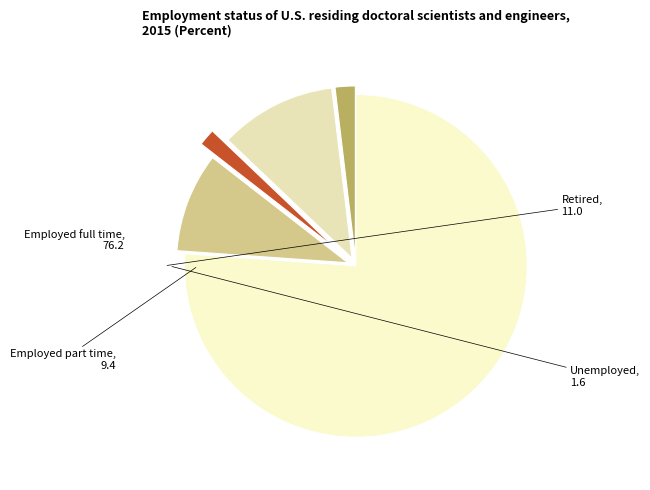

How many slices are in this pie chart?

5